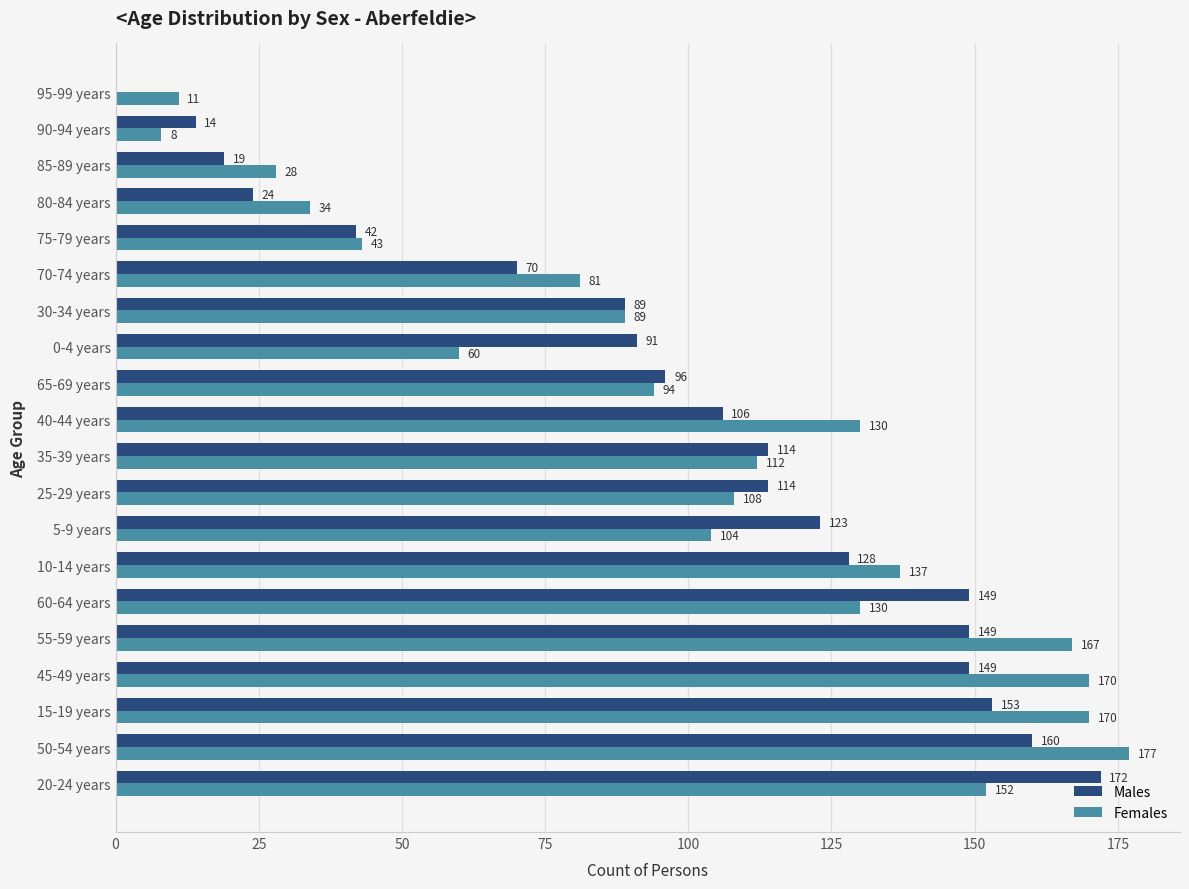

Which label corresponds to the largest value in the chart?

50-54 years